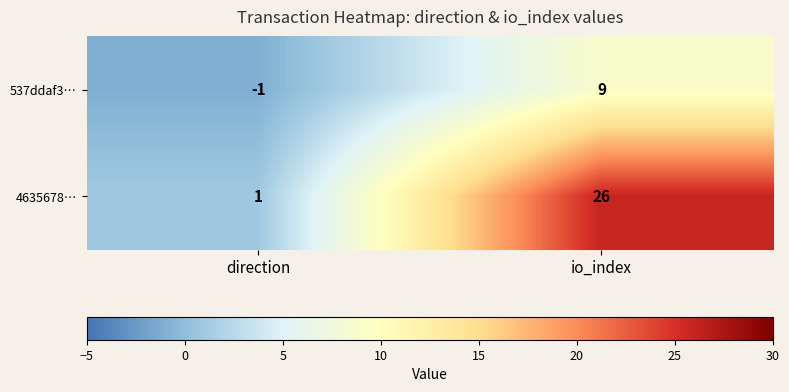

Where is 4635678… nearest to the value 13?

direction